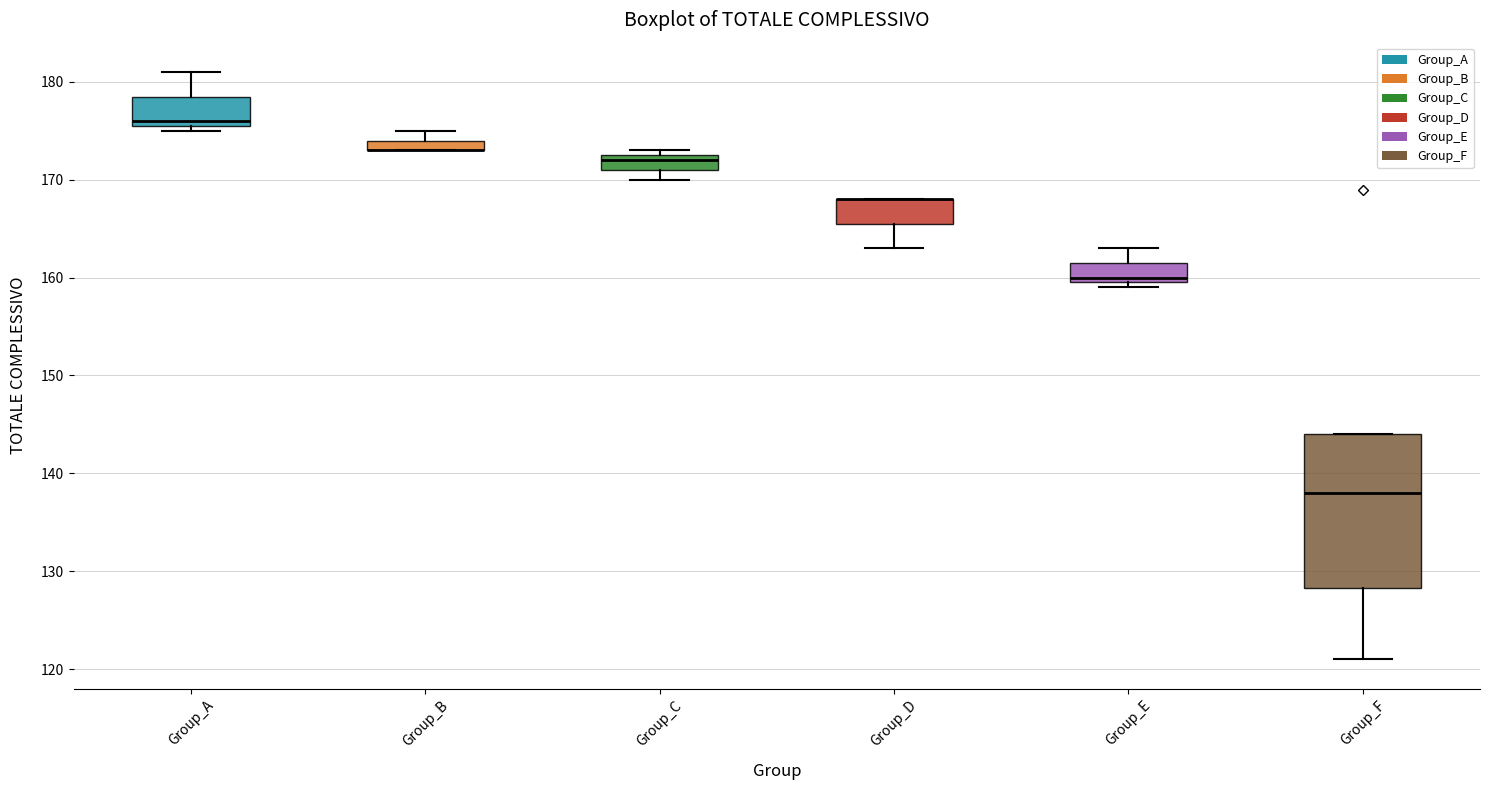

Which box is the tallest, from its lower edge to its upper edge?

Group_F